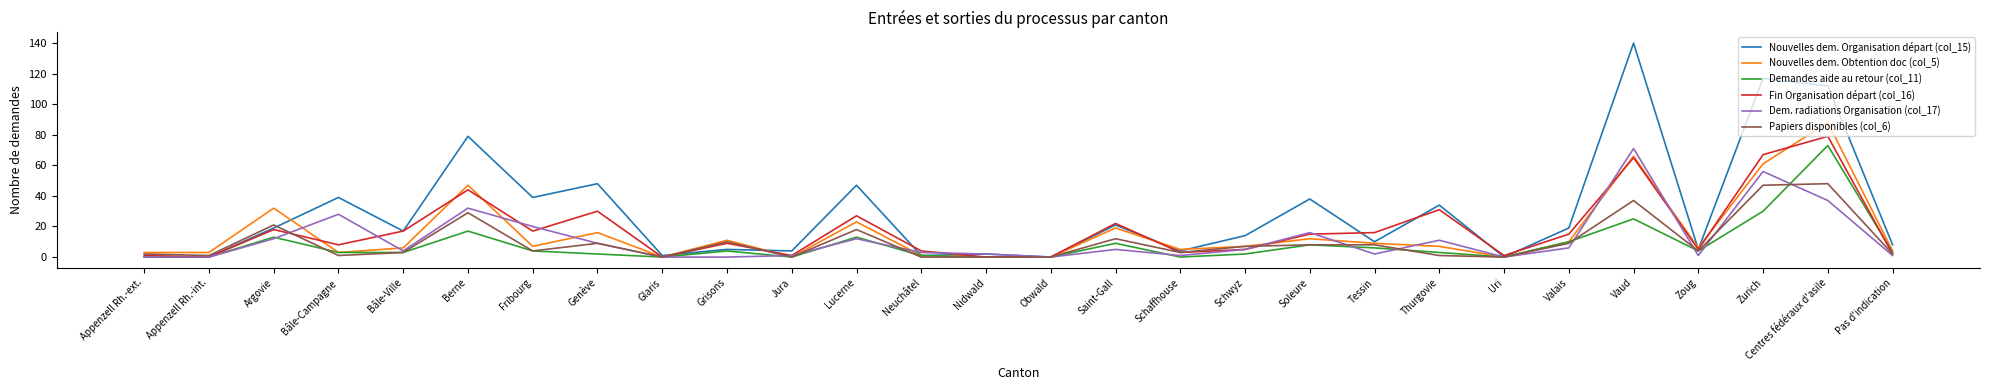

Which series has the widest spread of values?

Nouvelles dem. Organisation départ (col_15)